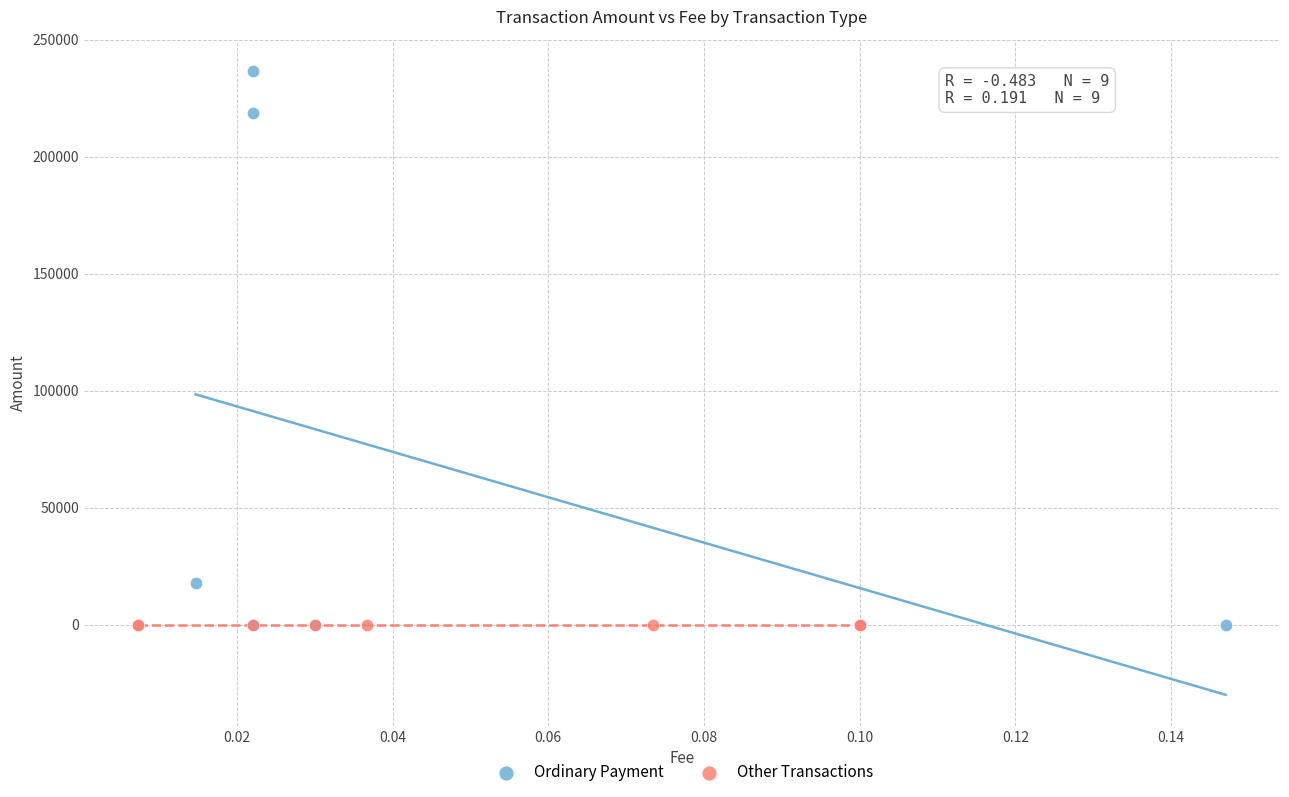

Which series has the largest Y range (max minus min)?

Ordinary Payment